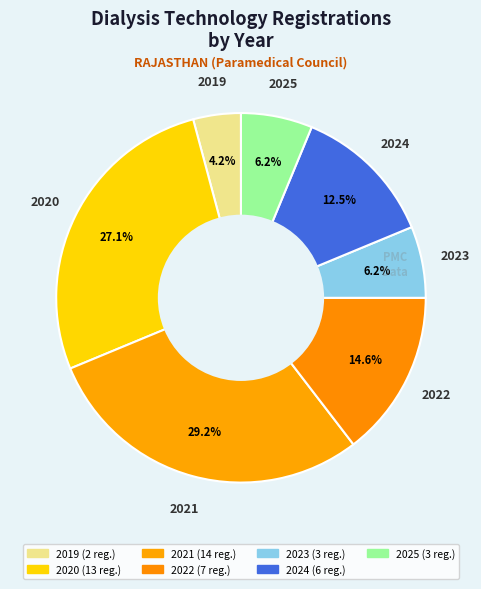

To the nearest percent, what portion does 2025 represent?

6%